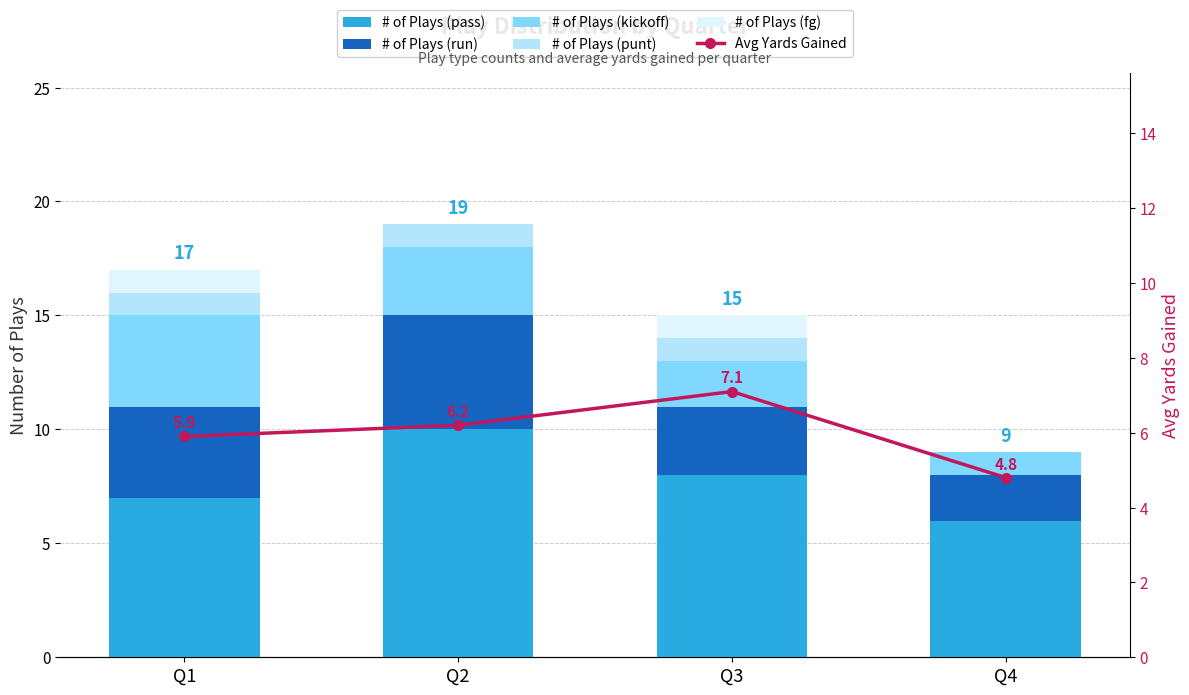

Which label corresponds to the largest value in the chart?

Q2